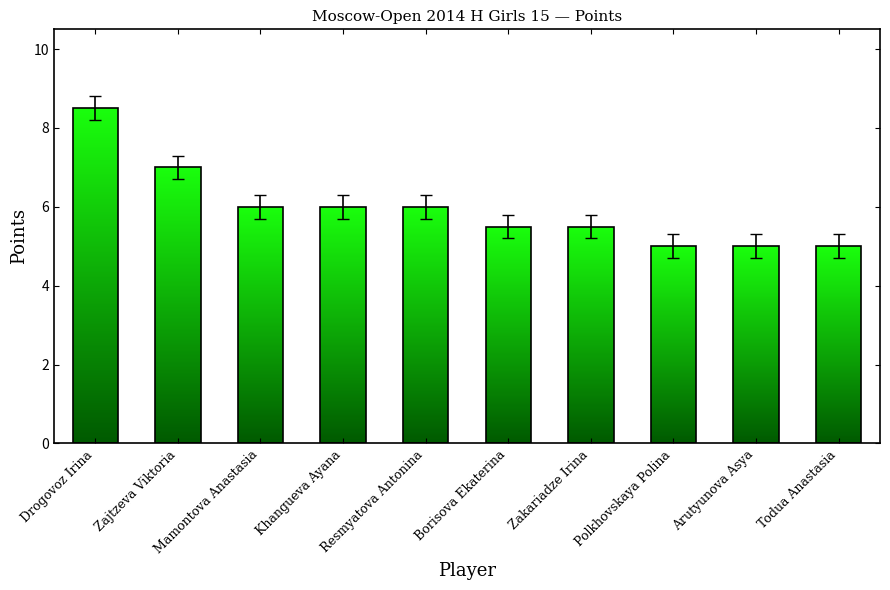

What is the smallest value displayed?

5.0